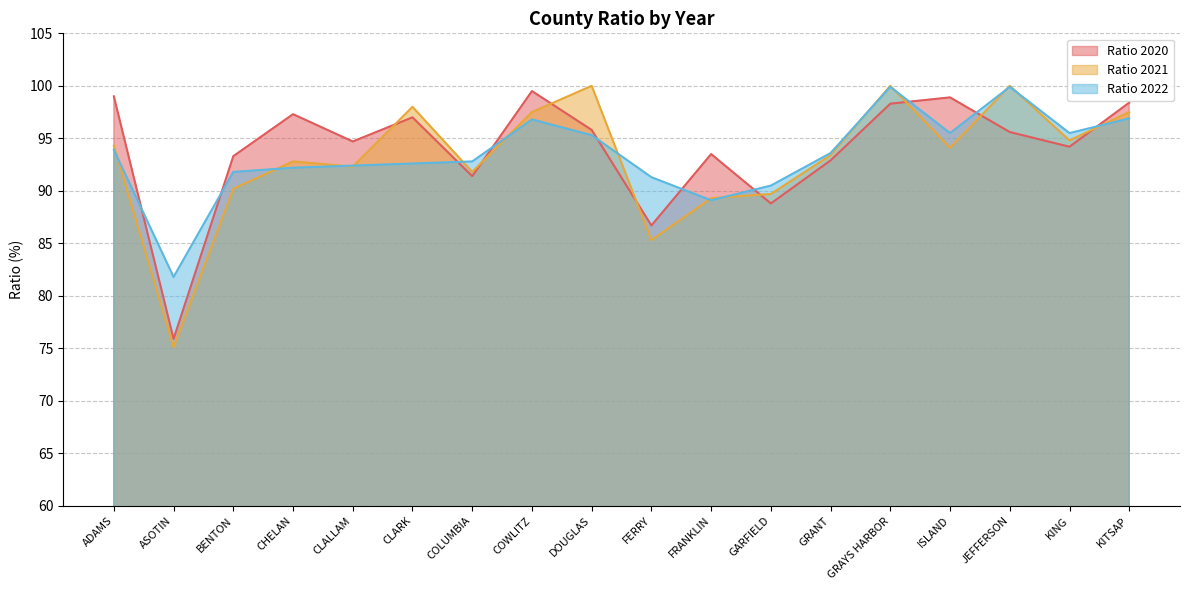

What is the label of the 11th point from the right?

COWLITZ